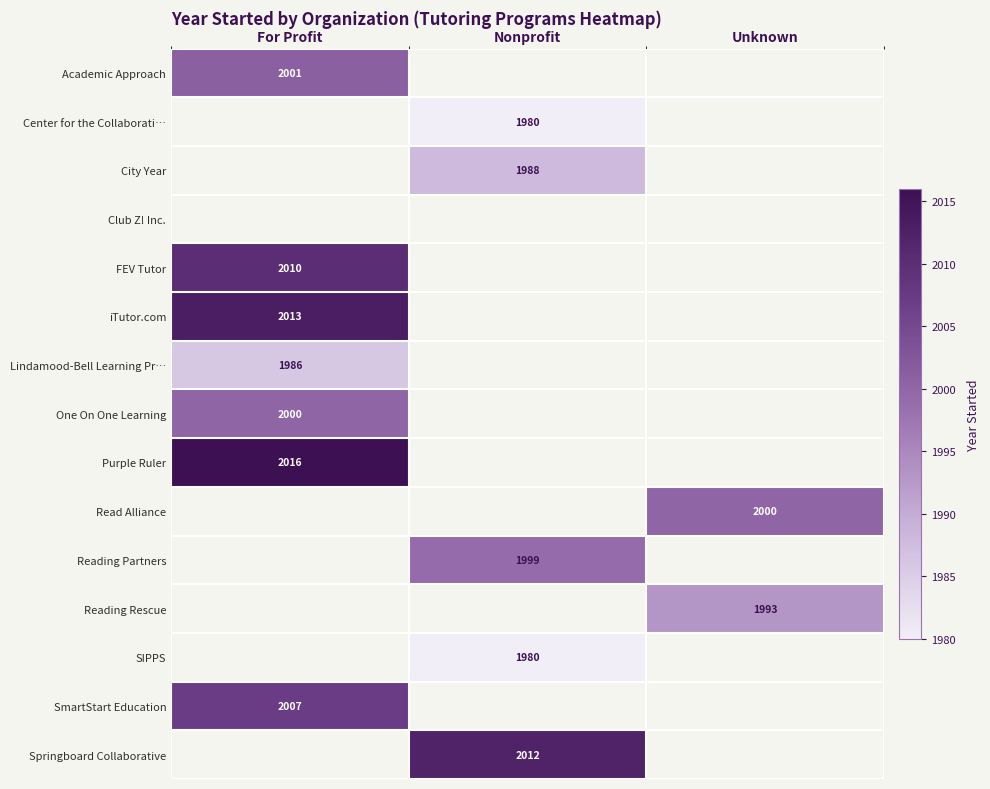

The value of Reading Partners at Nonprofit is 2866.4. True or false?

False